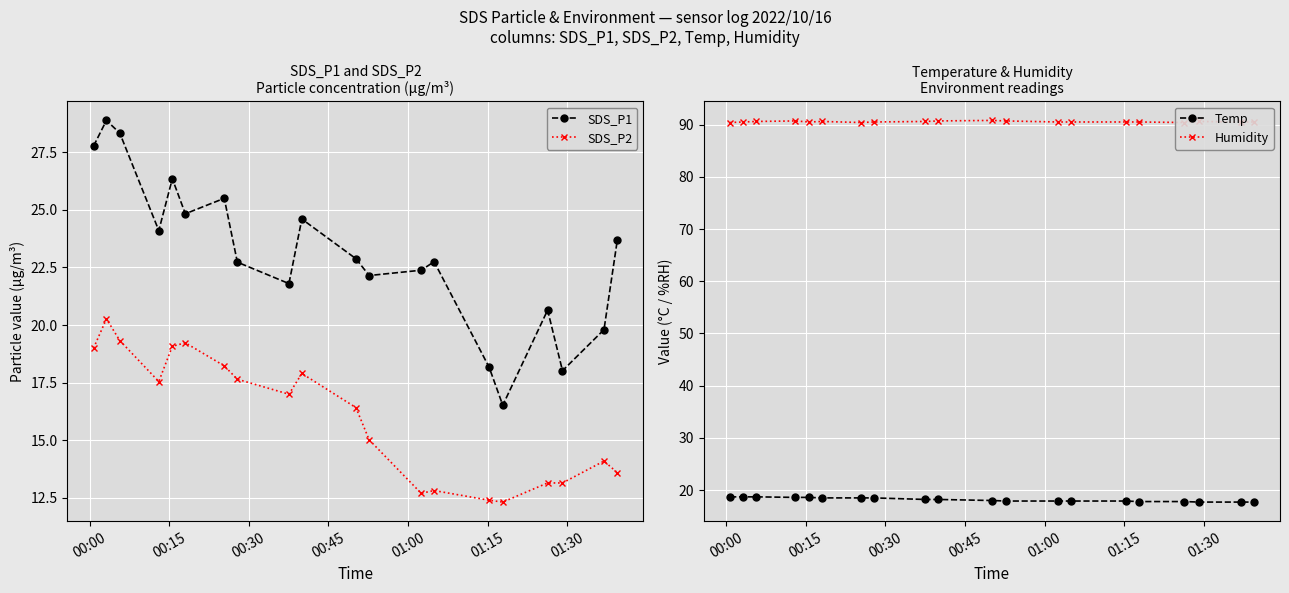

What is the difference between the maximum and second lowest values in the Temp series?

1.0